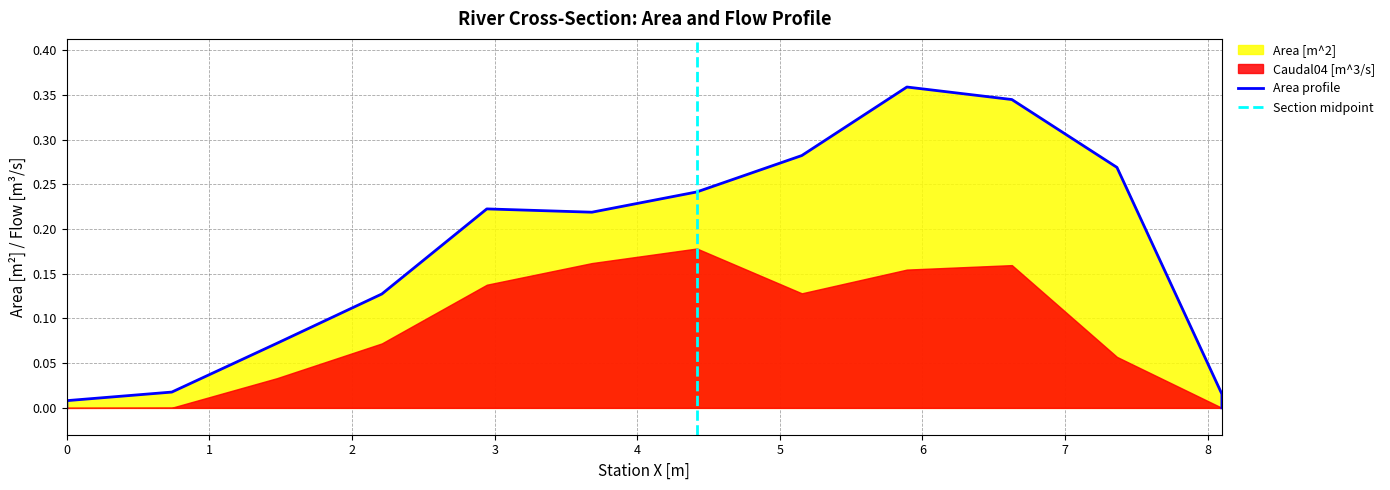

How many data points are above 0?

12